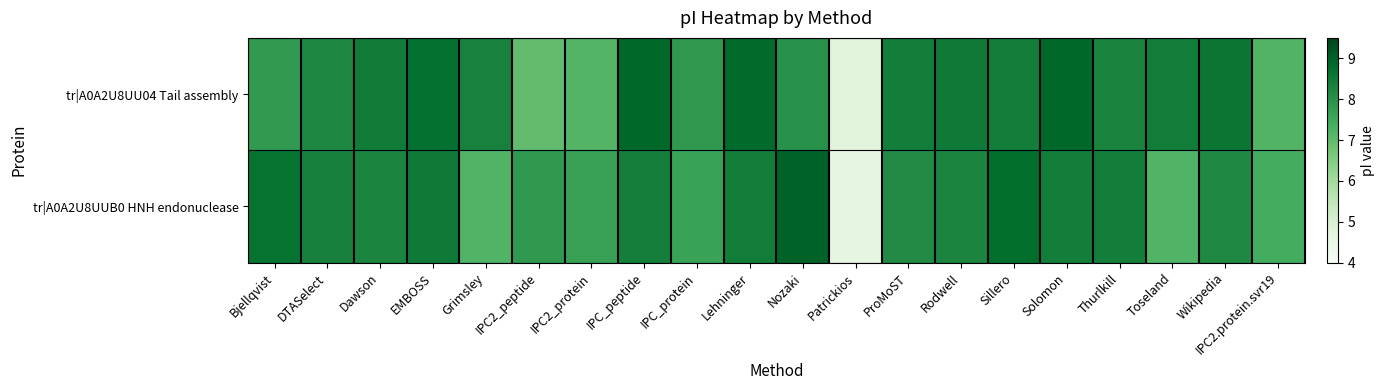

Reading right to left, list all the values displayed in this chart.

tr|A0A2U8UU04 Tail assembly: IPC2.protein.svr19=7.2	Wikipedia=8.6	Toseland=8.4	Thurlkill=8.3	Solomon=8.9	Sillero=8.4	Rodwell=8.5	ProMoST=8.4	Patrickios=4.8	Nozaki=8.0	Lehninger=8.8	IPC_protein=7.8	IPC_peptide=8.9	IPC2_protein=7.2	IPC2_peptide=7.0	Grimsley=8.3	EMBOSS=8.7	Dawson=8.5	DTASelect=8.2	Bjellqvist=7.8
tr|A0A2U8UUB0 HNH endonuclease: IPC2.protein.svr19=7.4	Wikipedia=8.2	Toseland=7.2	Thurlkill=8.4	Solomon=8.4	Sillero=8.8	Rodwell=8.3	ProMoST=8.1	Patrickios=4.6	Nozaki=9.0	Lehninger=8.4	IPC_protein=7.6	IPC_peptide=8.4	IPC2_protein=7.7	IPC2_peptide=7.8	Grimsley=7.2	EMBOSS=8.5	Dawson=8.3	DTASelect=8.4	Bjellqvist=8.7